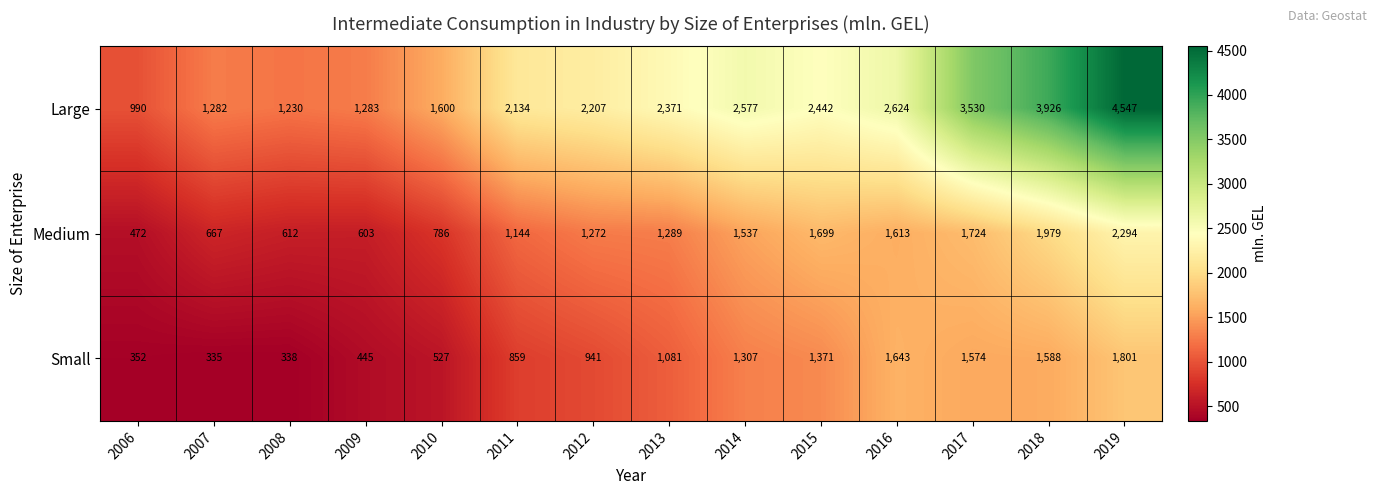

At which label does Small reach its minimum?

2007